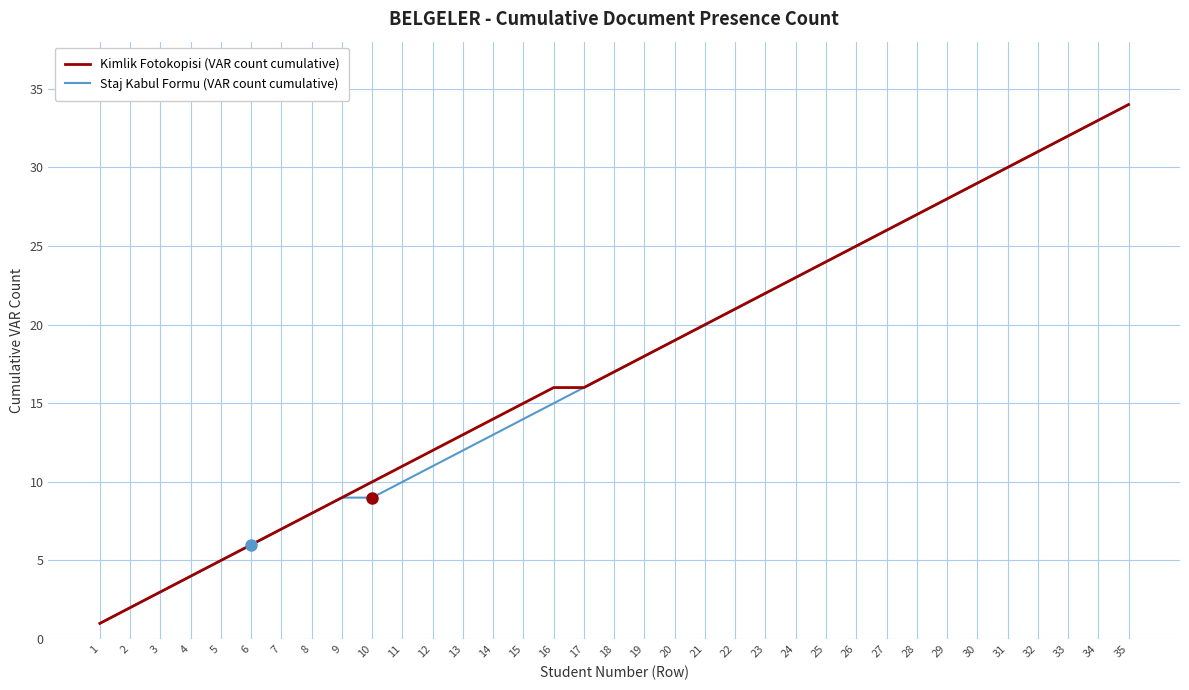

Reading left to right, extract all data points from this chart.

Kimlik Fotokopisi (VAR count cumulative): 1=1	2=2	3=3	4=4	5=5	6=6	7=7	8=8	9=9	10=10	11=11	12=12	13=13	14=14	15=15	16=16	17=16	18=17	19=18	20=19	21=20	22=21	23=22	24=23	25=24	26=25	27=26	28=27	29=28	30=29	31=30	32=31	33=32	34=33	35=34
Staj Kabul Formu (VAR count cumulative): 1=1	2=2	3=3	4=4	5=5	6=6	7=7	8=8	9=9	10=9	11=10	12=11	13=12	14=13	15=14	16=15	17=16	18=17	19=18	20=19	21=20	22=21	23=22	24=23	25=24	26=25	27=26	28=27	29=28	30=29	31=30	32=31	33=32	34=33	35=34